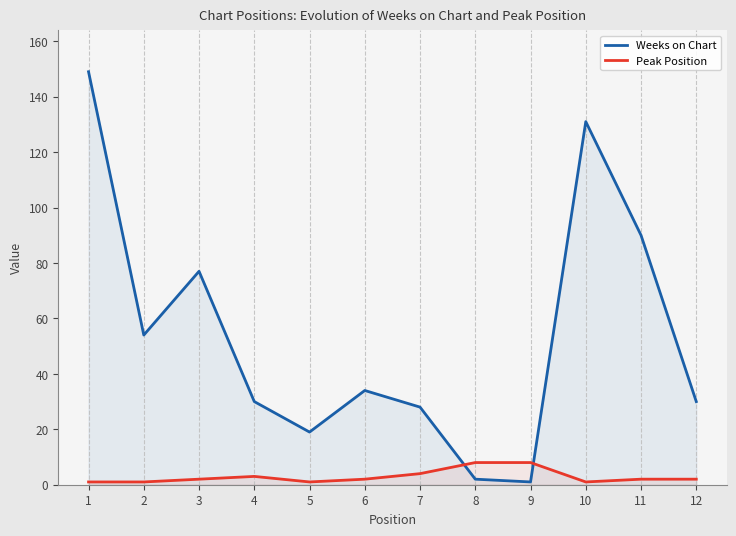

What is the difference between the Peak Position values at 6 and 7?

2